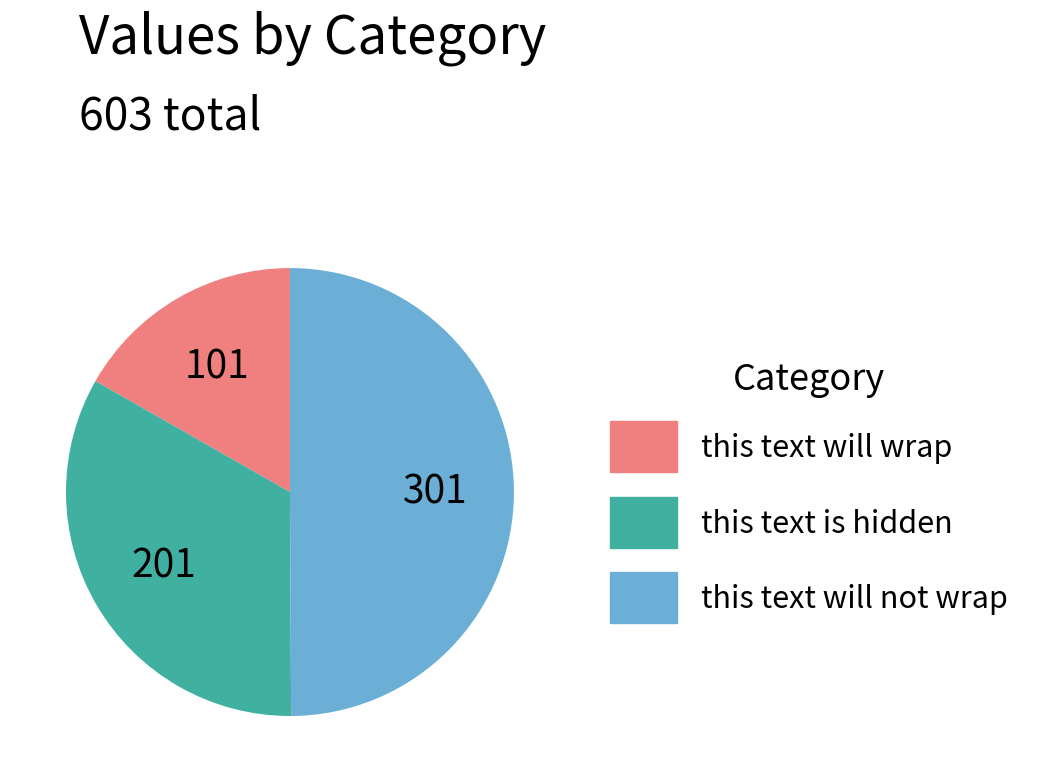

How many slices are in this pie chart?

3